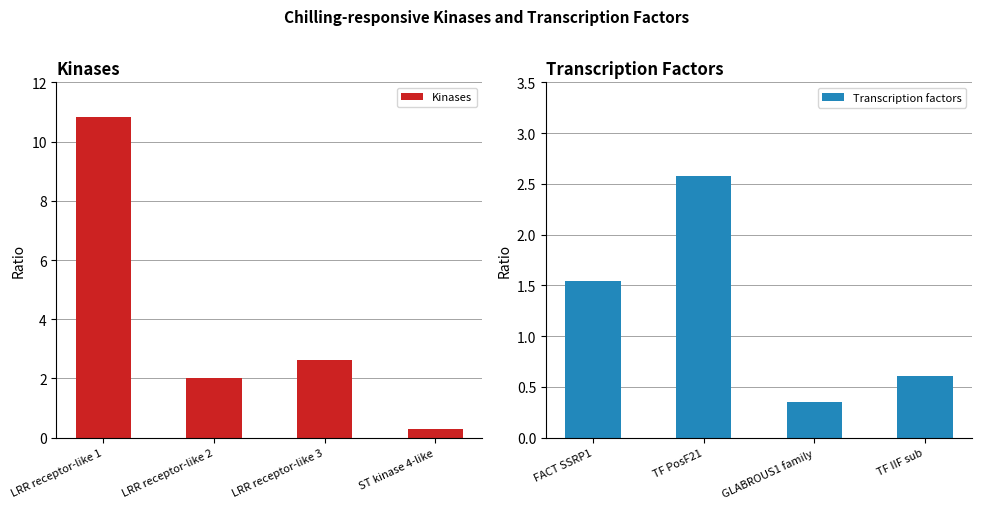

Rank the series by their average value, from highest to lowest.

Kinases, Transcription factors